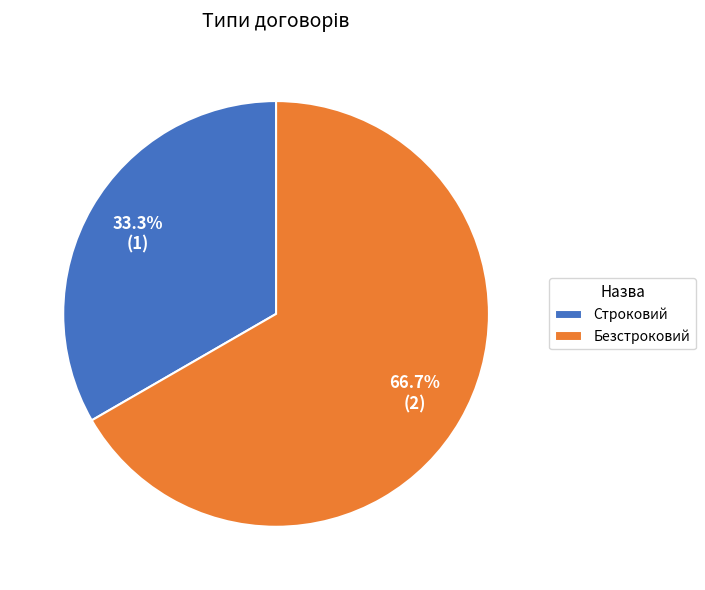

Count the number of slices in the pie.

2